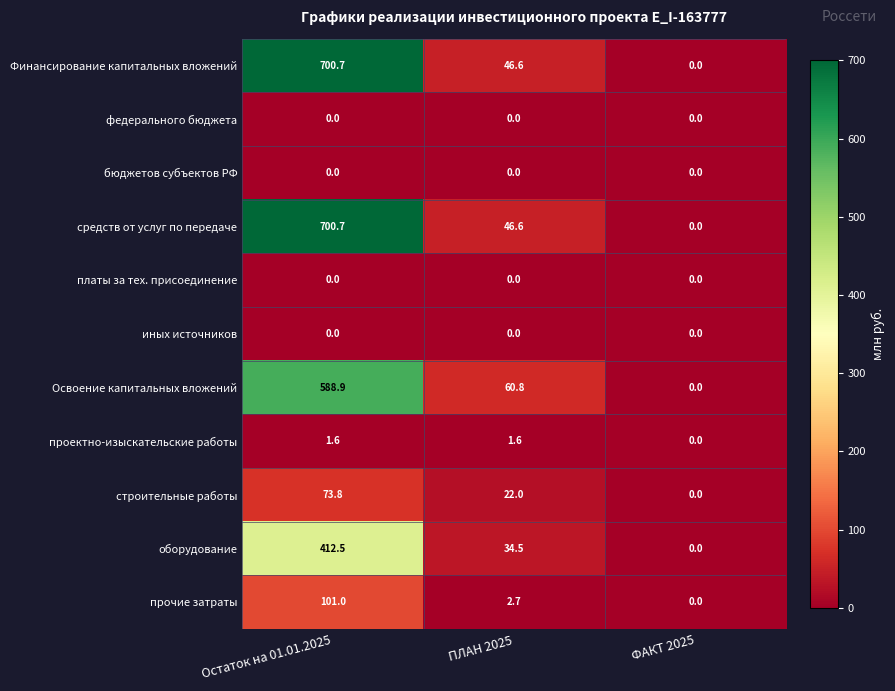

Between ПЛАН 2025 and ФАКТ 2025, which series saw the biggest shift?

Освоение капитальных вложений